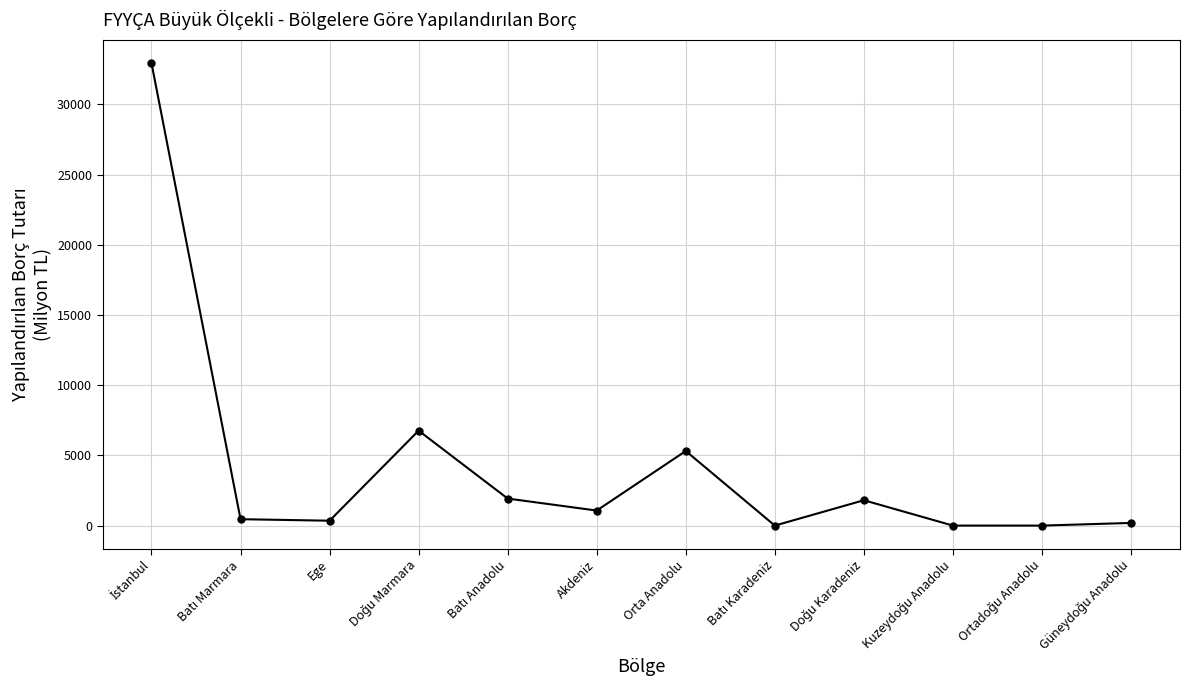

Is it true that the value at Orta Anadolu is 8029.4?

False